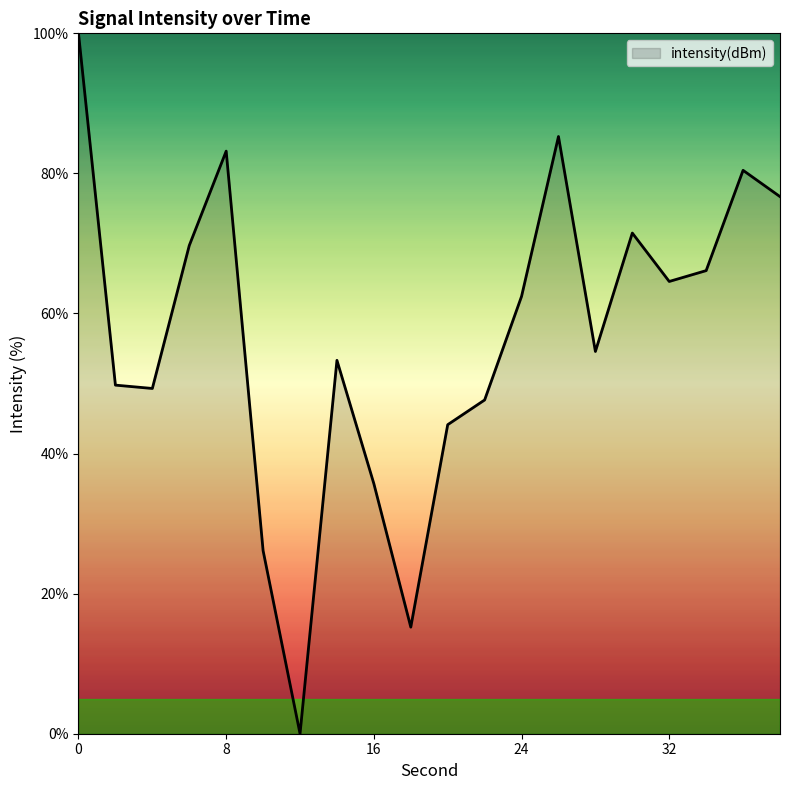

What is the maximum value shown in the chart?

100.0